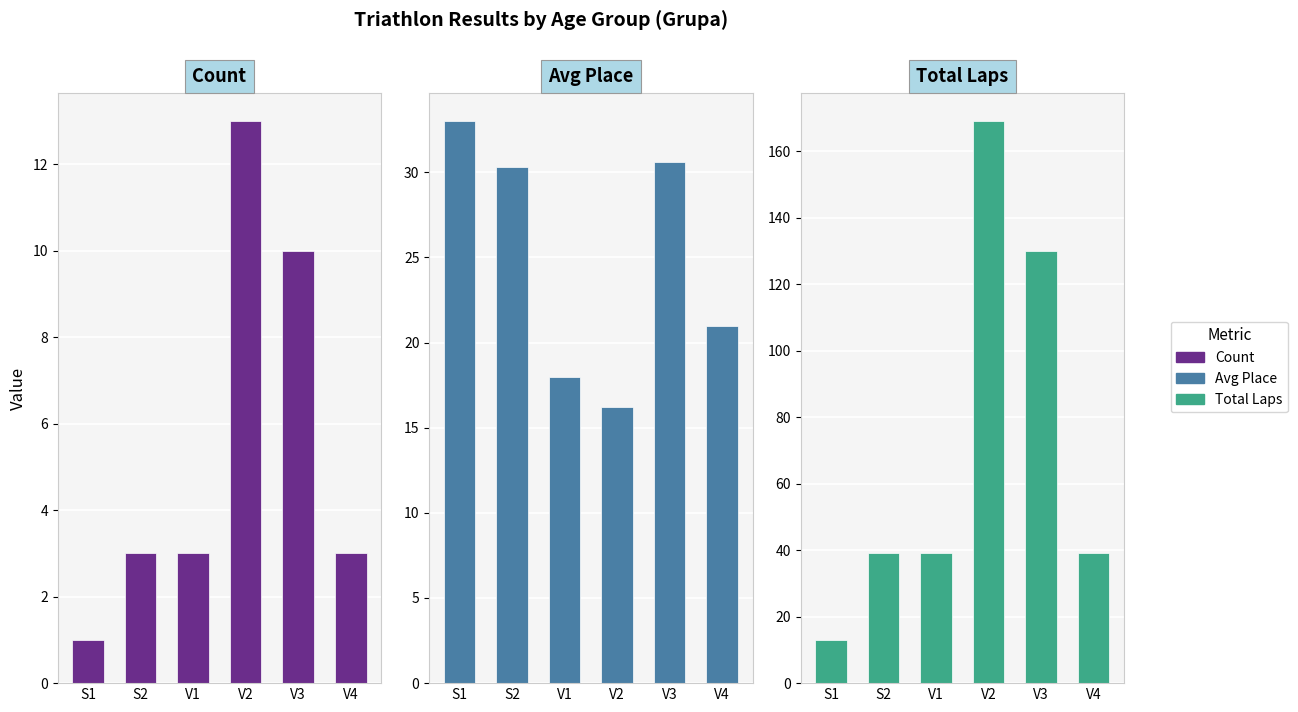

Which series has the largest total across all categories?

Total Laps